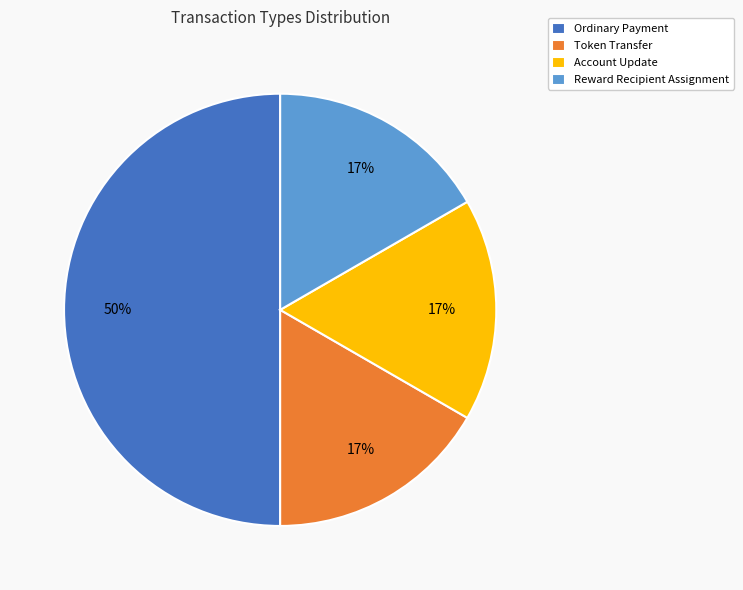

Combined, do Account Update and Reward Recipient Assignment account for over 50%?

No